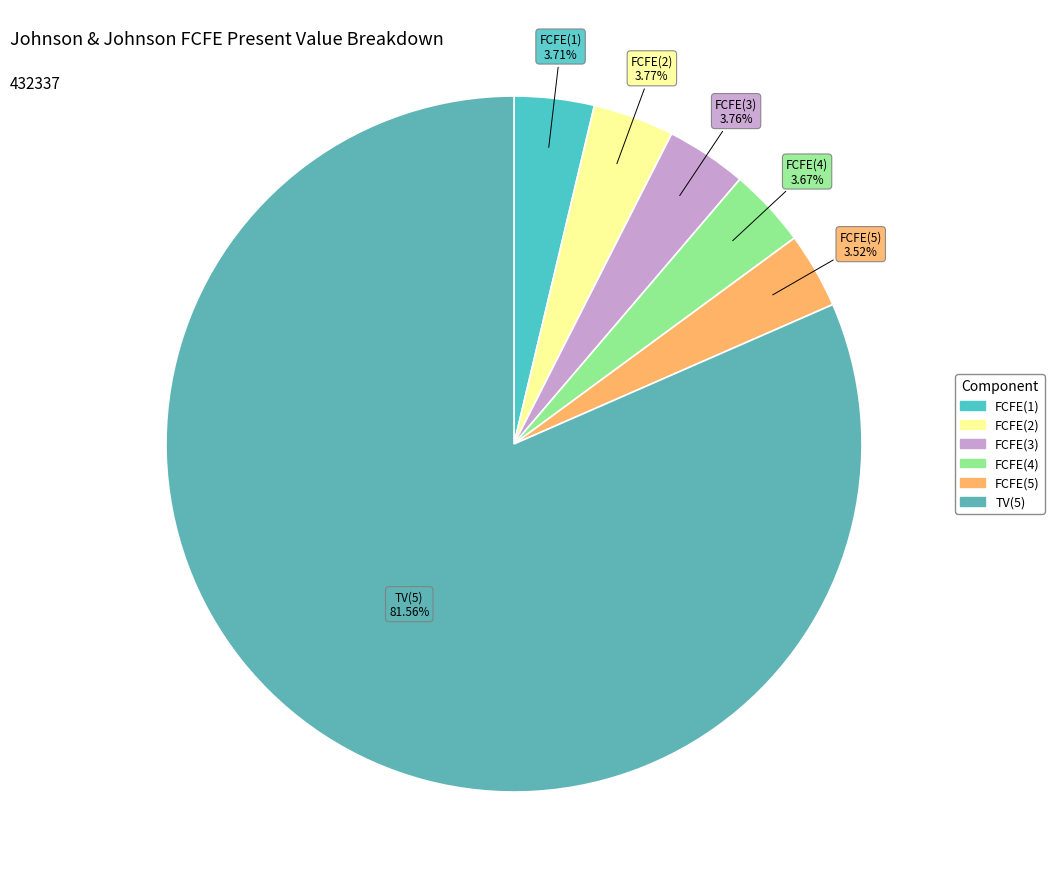

Combined, do TV(5) and FCFE(2) account for over 50%?

Yes